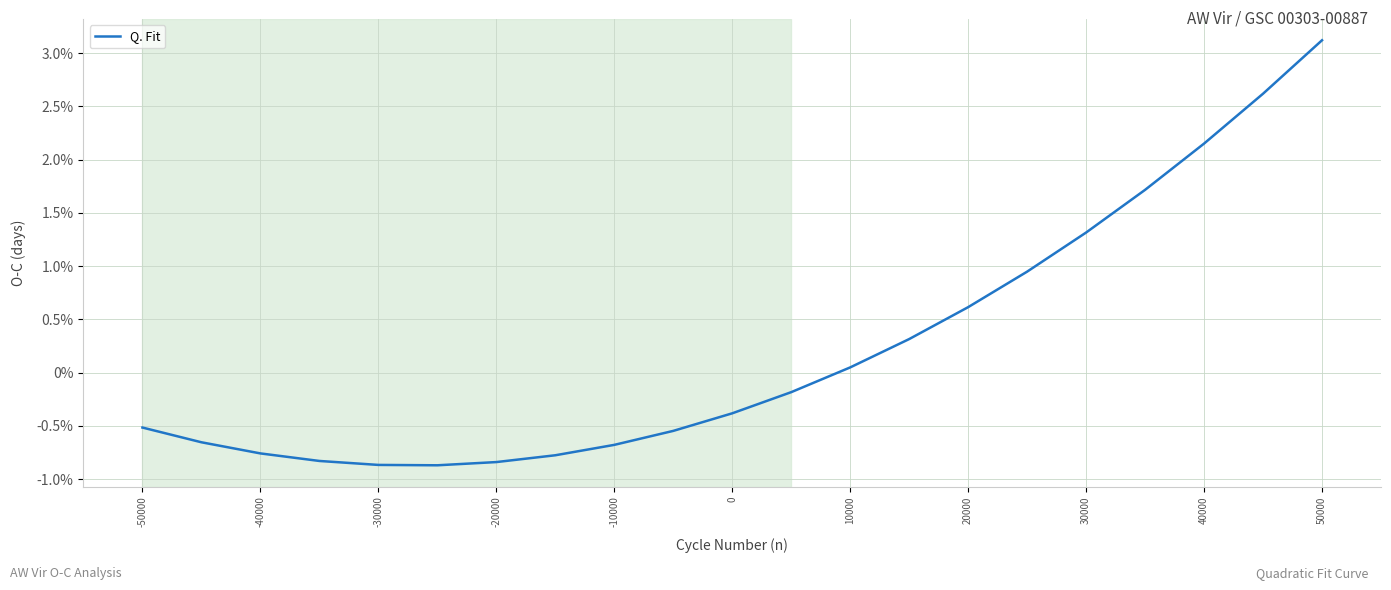

Does the chart display data point markers on the line(s)?

No